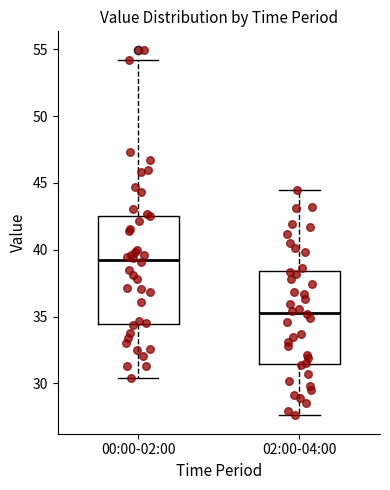

Comparing the boxes themselves (not the whiskers), which one is the tallest?

00:00-02:00